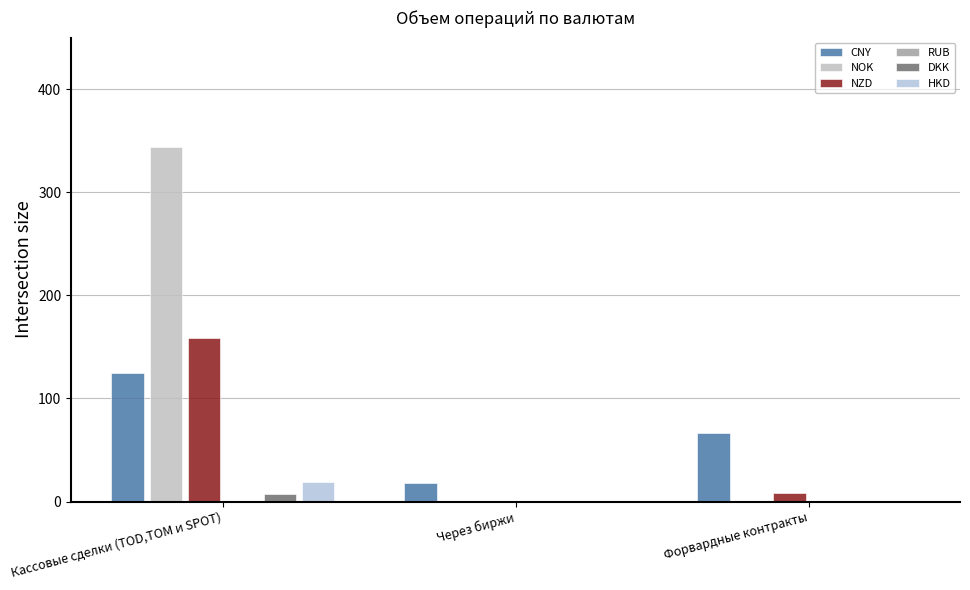

At which label does HKD reach its minimum?

Через биржи